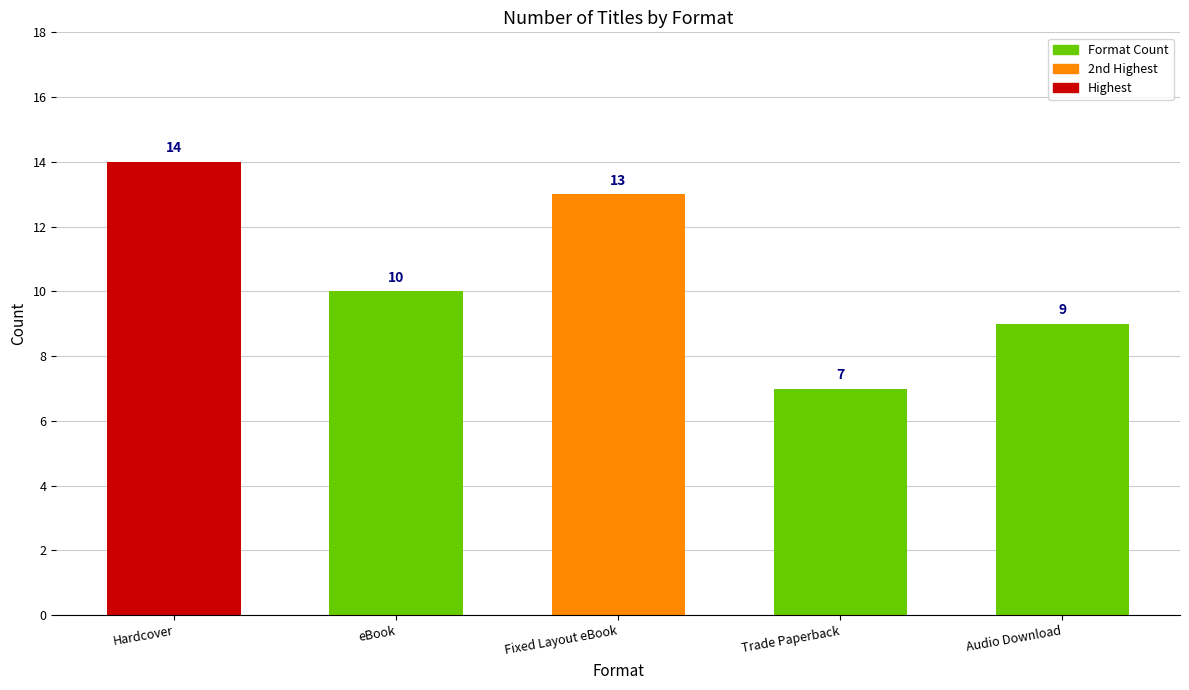

What is the sum of all values?

53